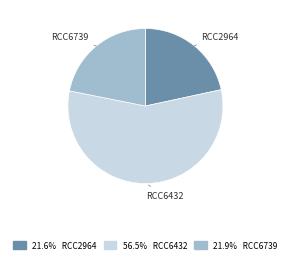

Does any single category account for the majority?

Yes